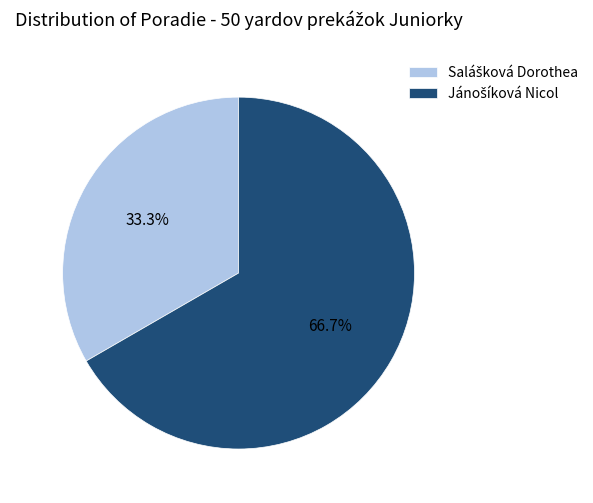

Does any single category account for the majority?

Yes